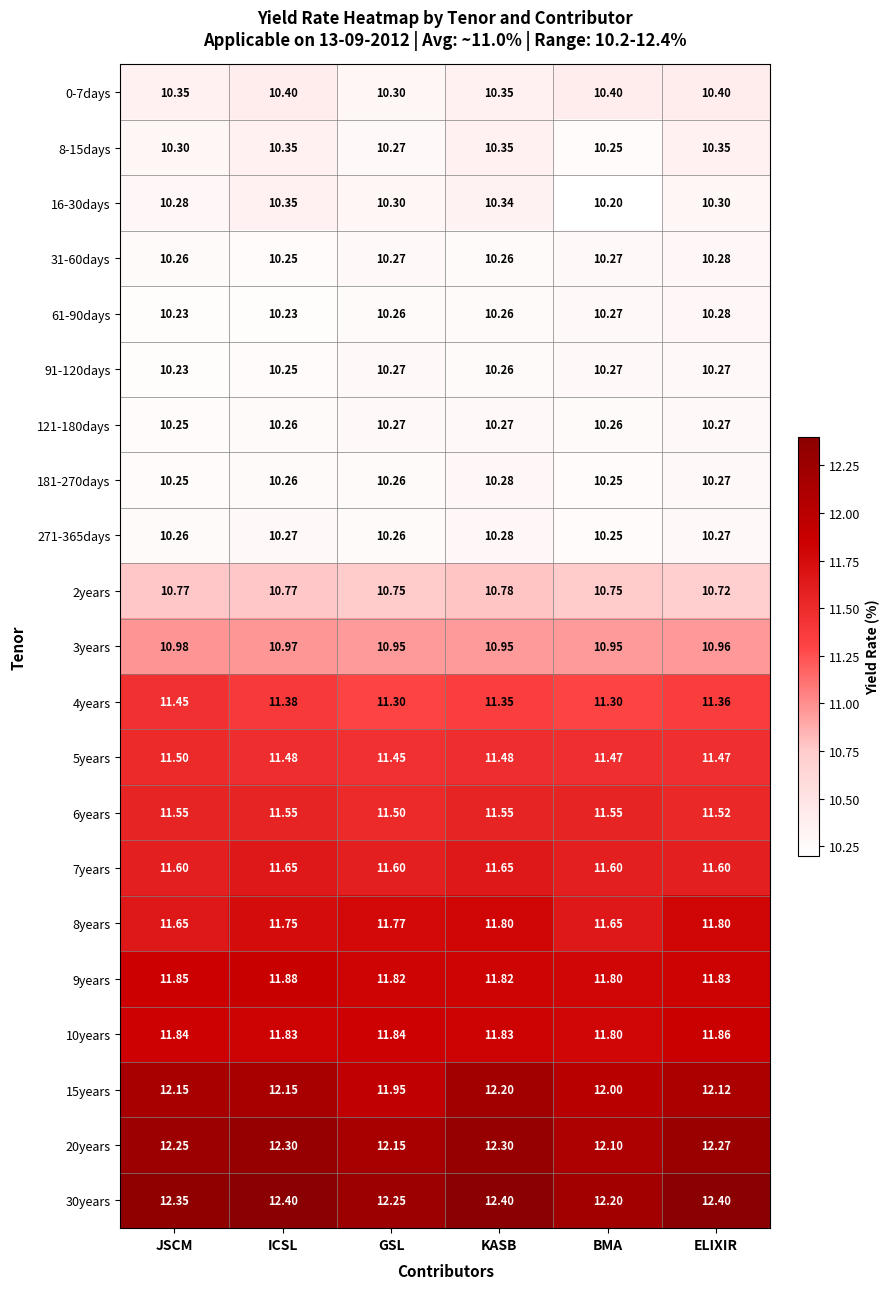

Which series has the largest range (max minus min)?

15years